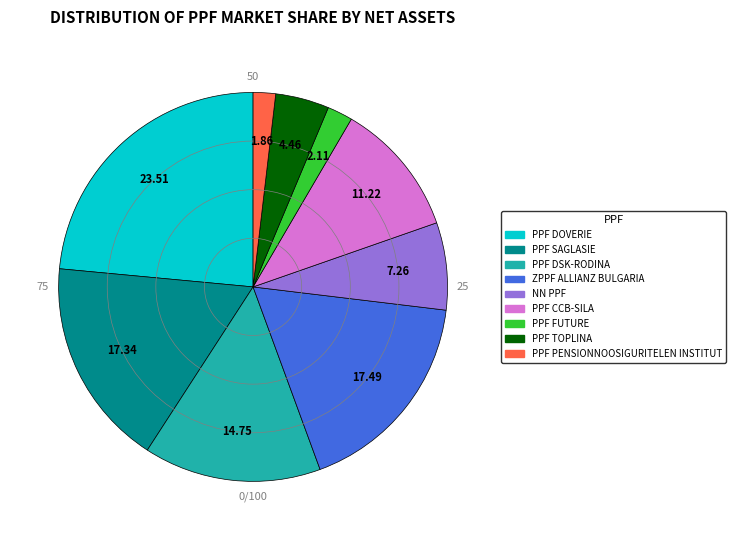

Does any single category account for the majority?

No